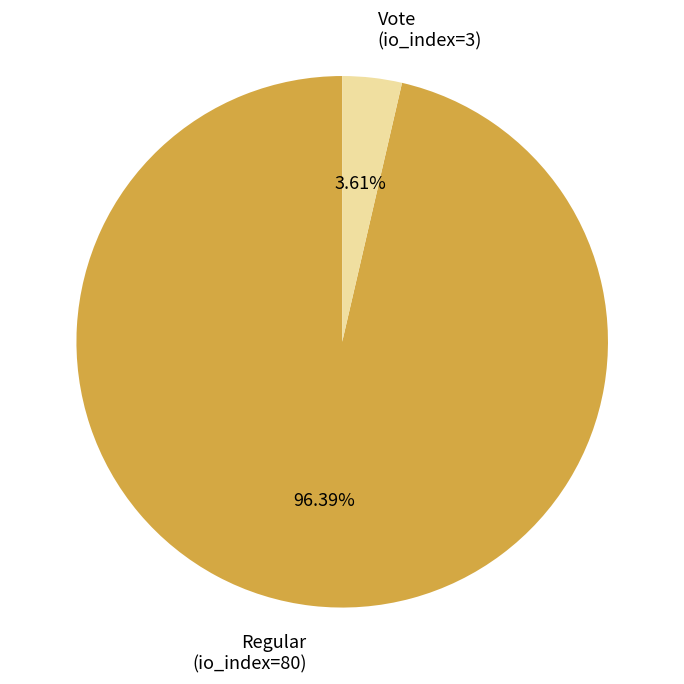

Which has a higher value, Regular (io_index=80) or Vote (io_index=3)?

Regular (io_index=80)